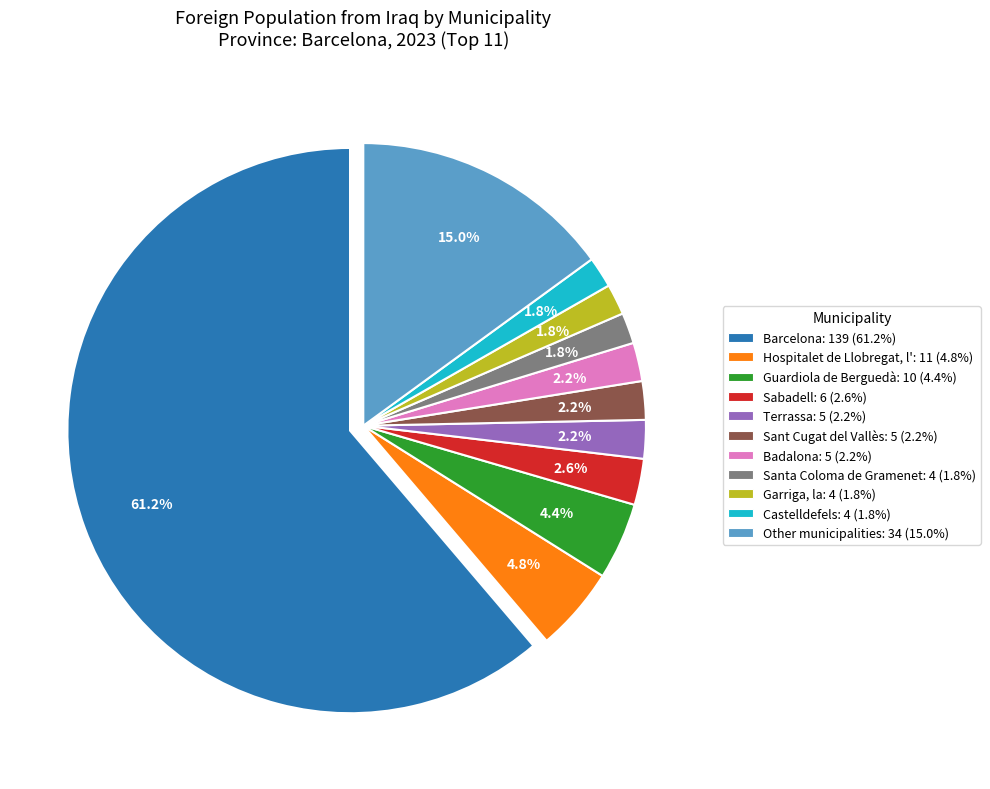

Which has a higher value, Hospitalet de Llobregat, l' or Santa Coloma de Gramenet?

Hospitalet de Llobregat, l'